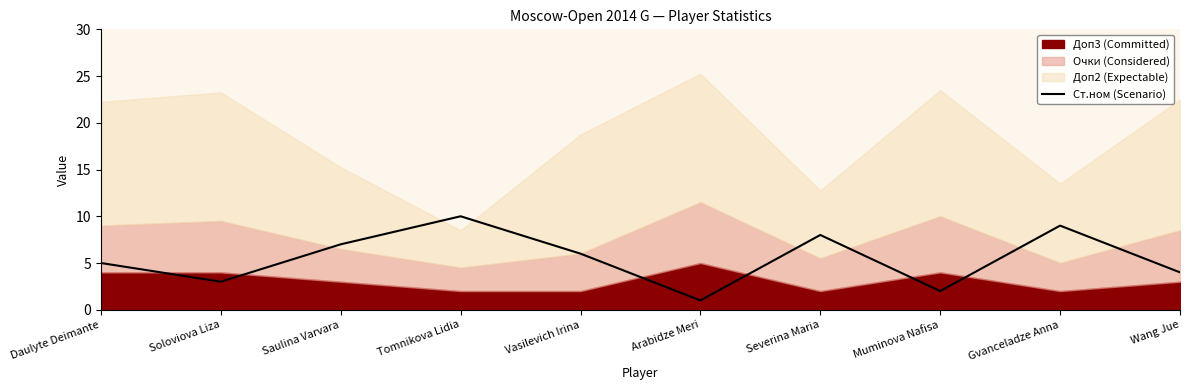

Is it true that the value at Vasilevich Irina is 10?

False